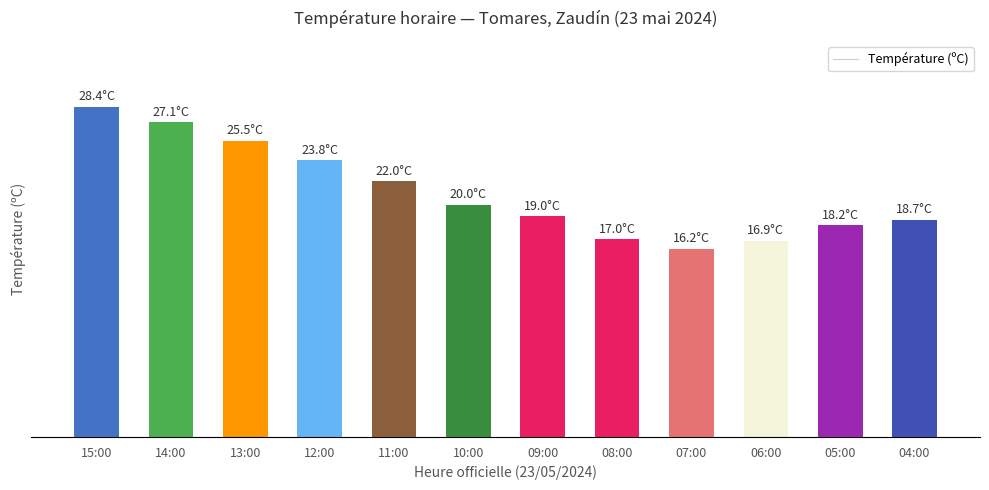

What is the difference between the values at 12:00 and 07:00?

7.6